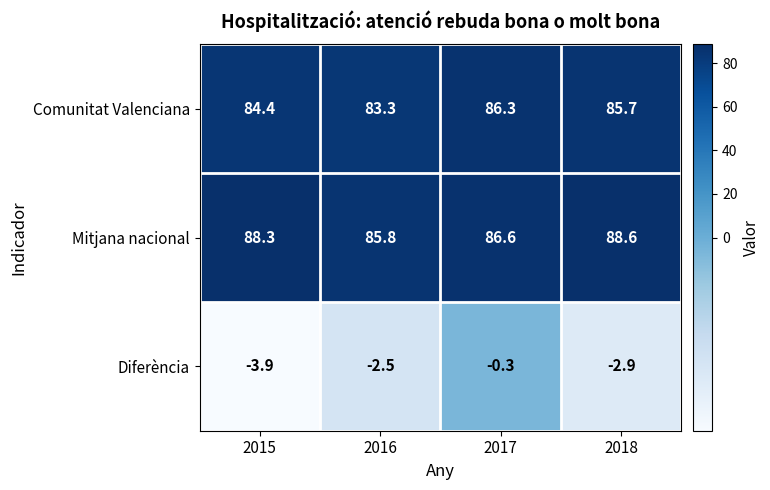

True or false: Mitjana nacional has a value of 55.7 at 2018.

False